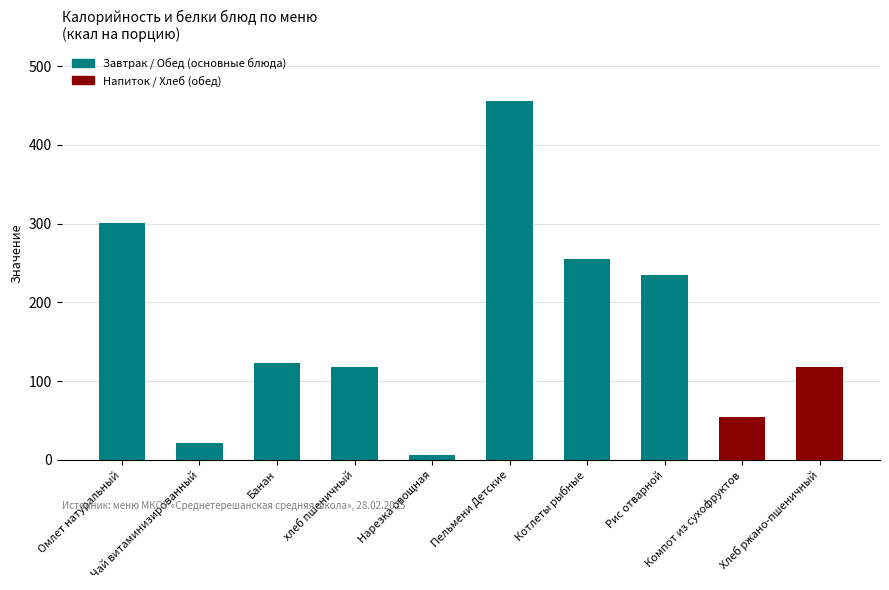

What is the label of the 6th bar from the right?

Нарезка овощная